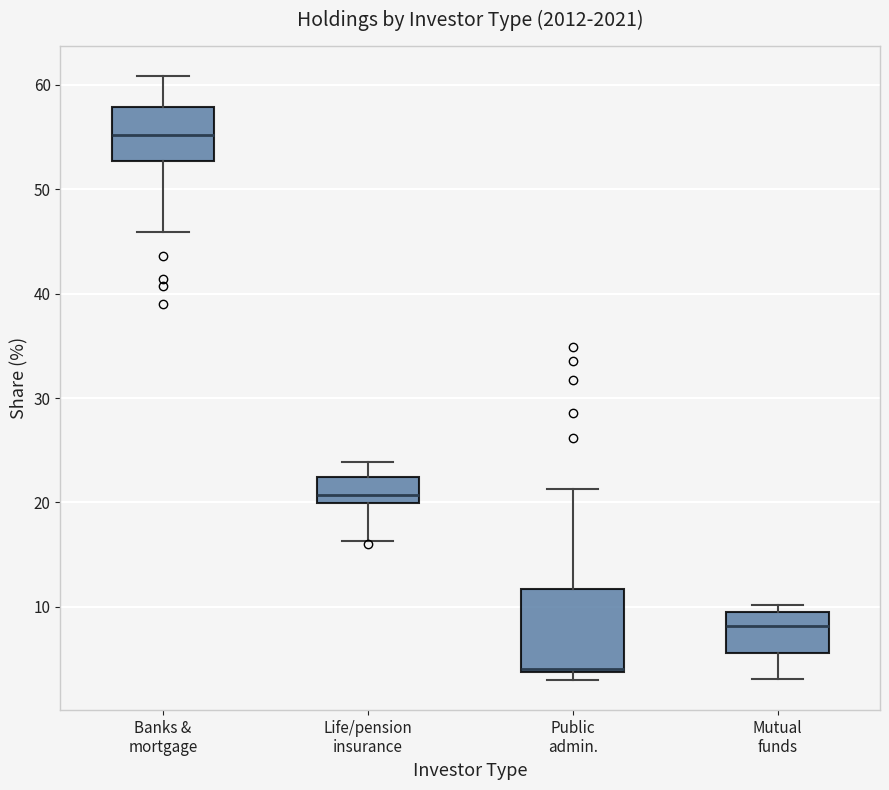

Where is the upper edge of the box for Life/pension insurance on the y-axis? The values are not printed on the chart, so give them approximately, as read against the axis.

22